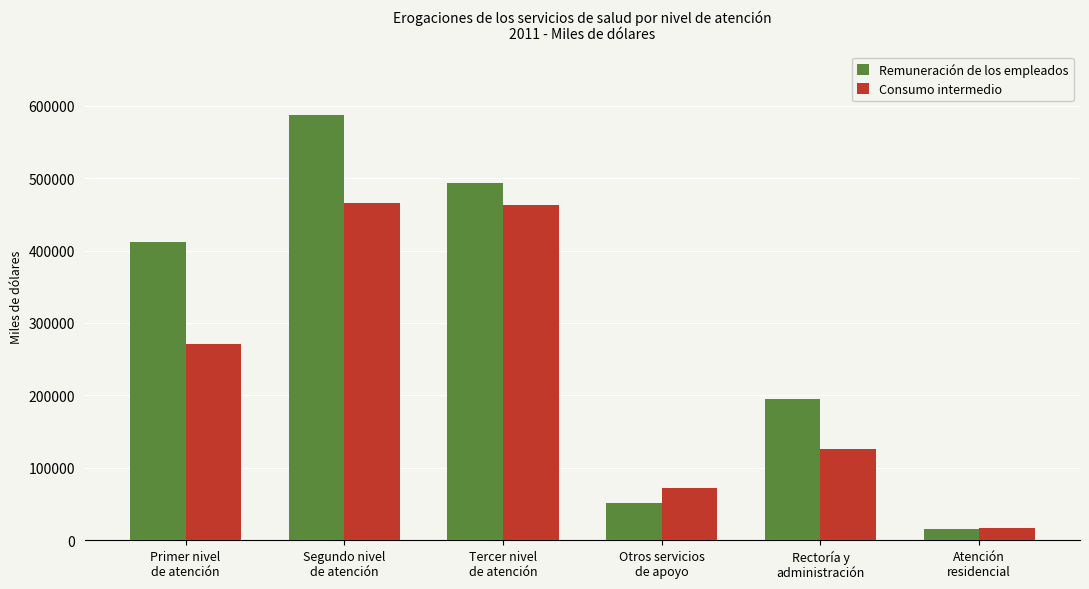

Where is Remuneración de los empleados nearest to the value 300946?

Rectoría y
administración